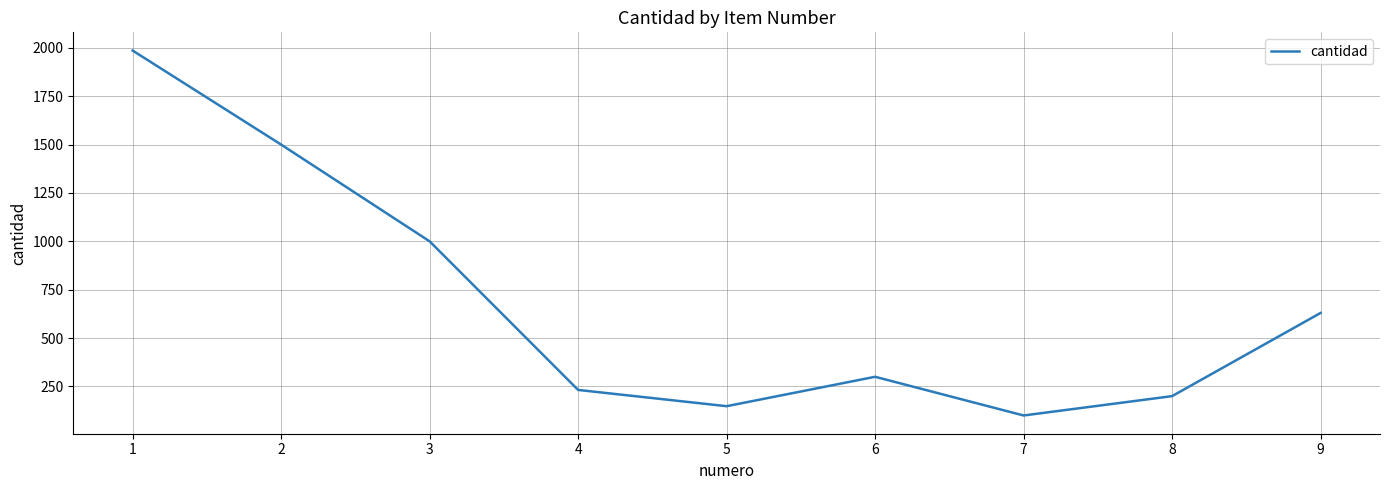

The value at 6 is 300. True or false?

True